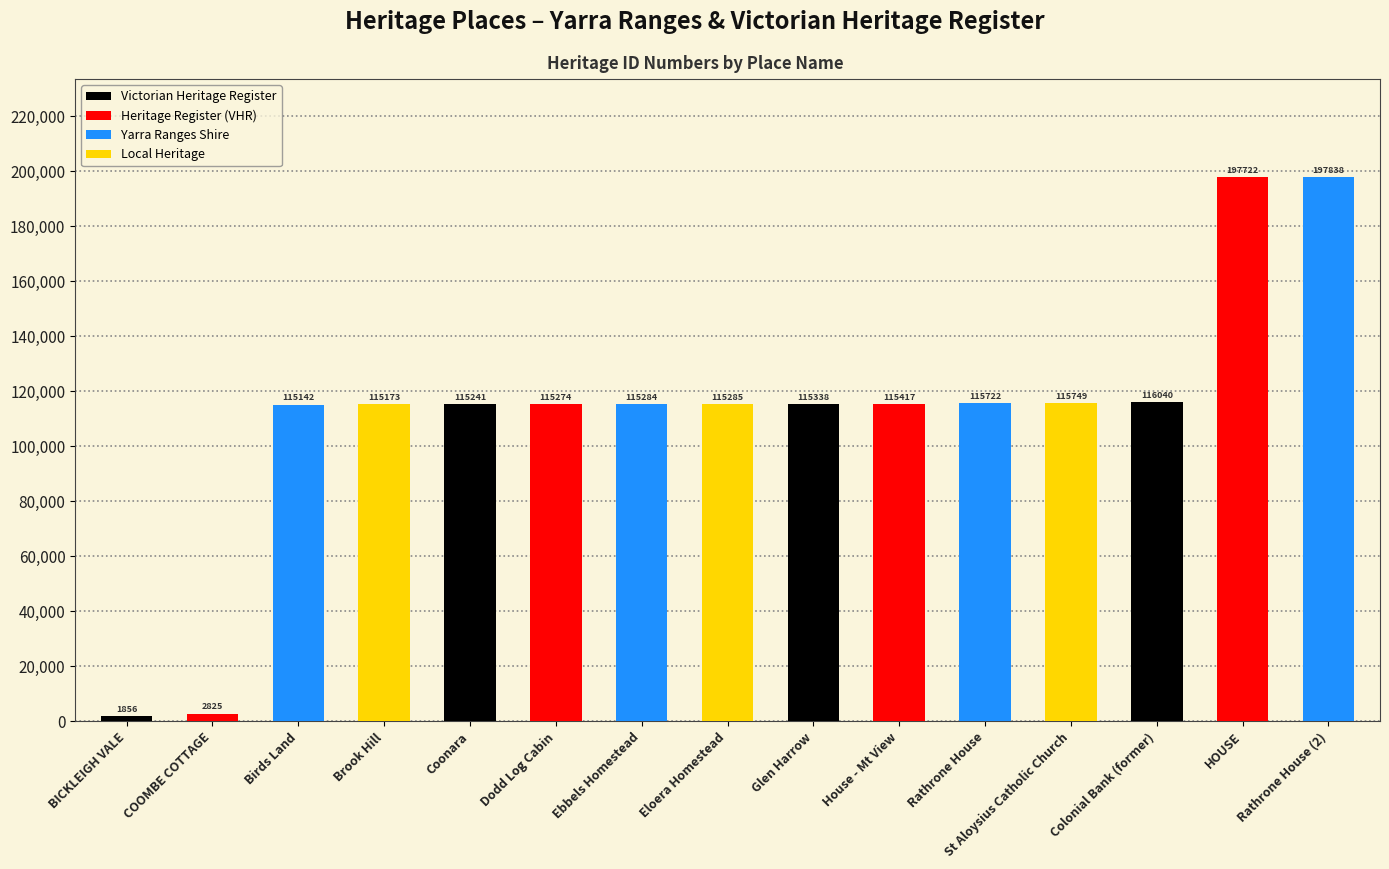

What is the label of the 3rd bar from the left?

Birds Land